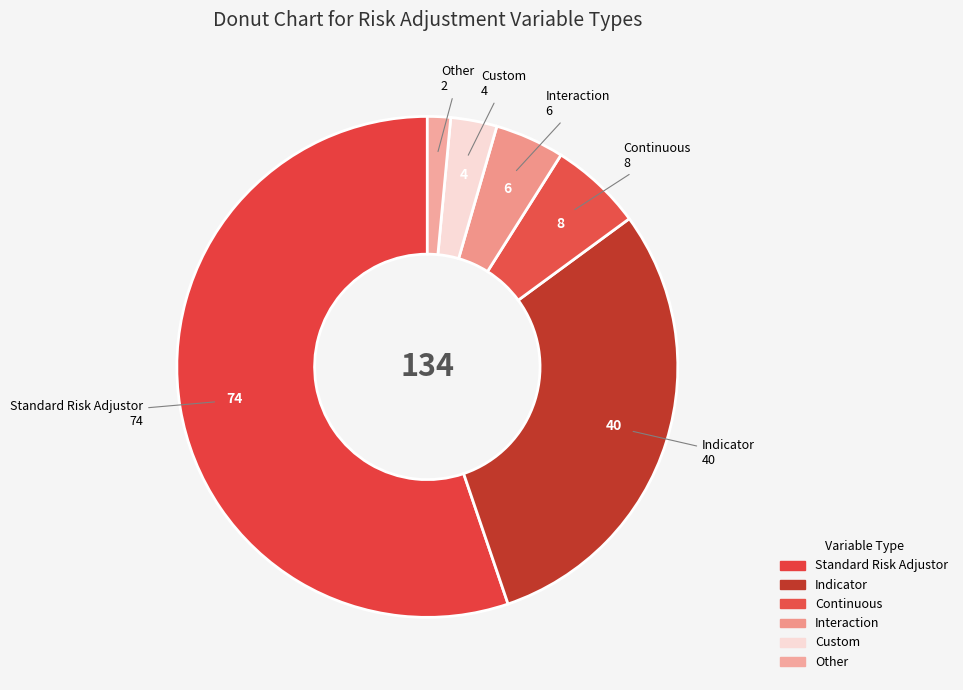

Count the number of slices in the pie.

6